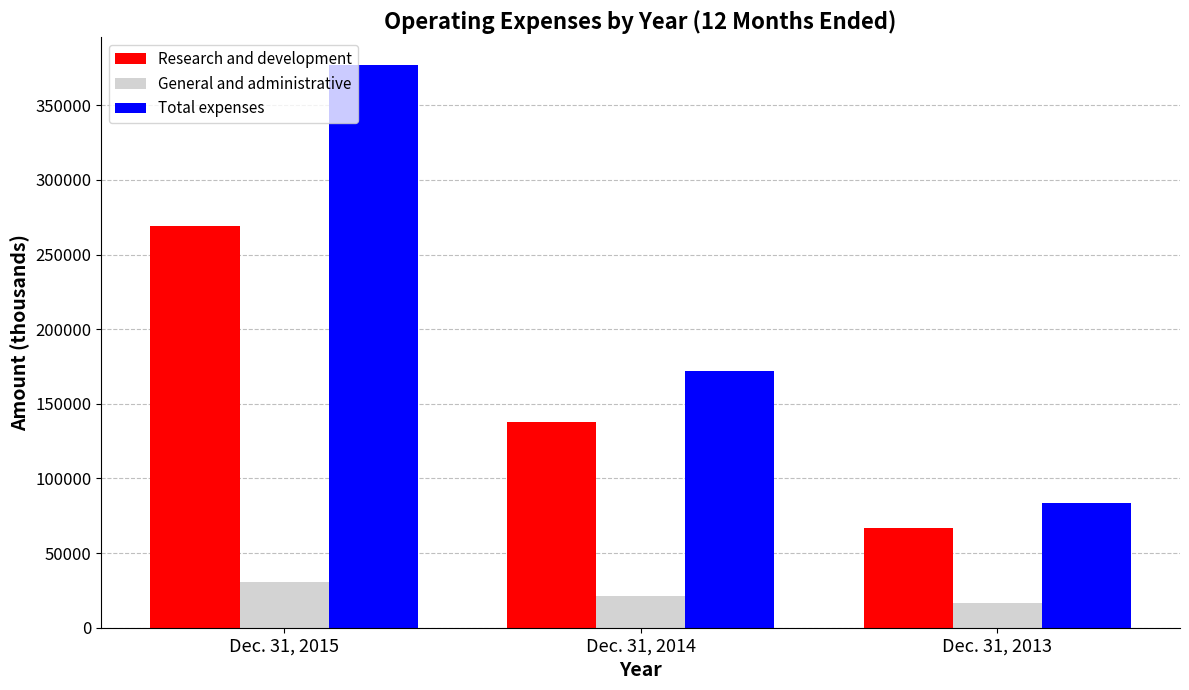

At which category is the sum across all series the highest?

Dec. 31, 2015